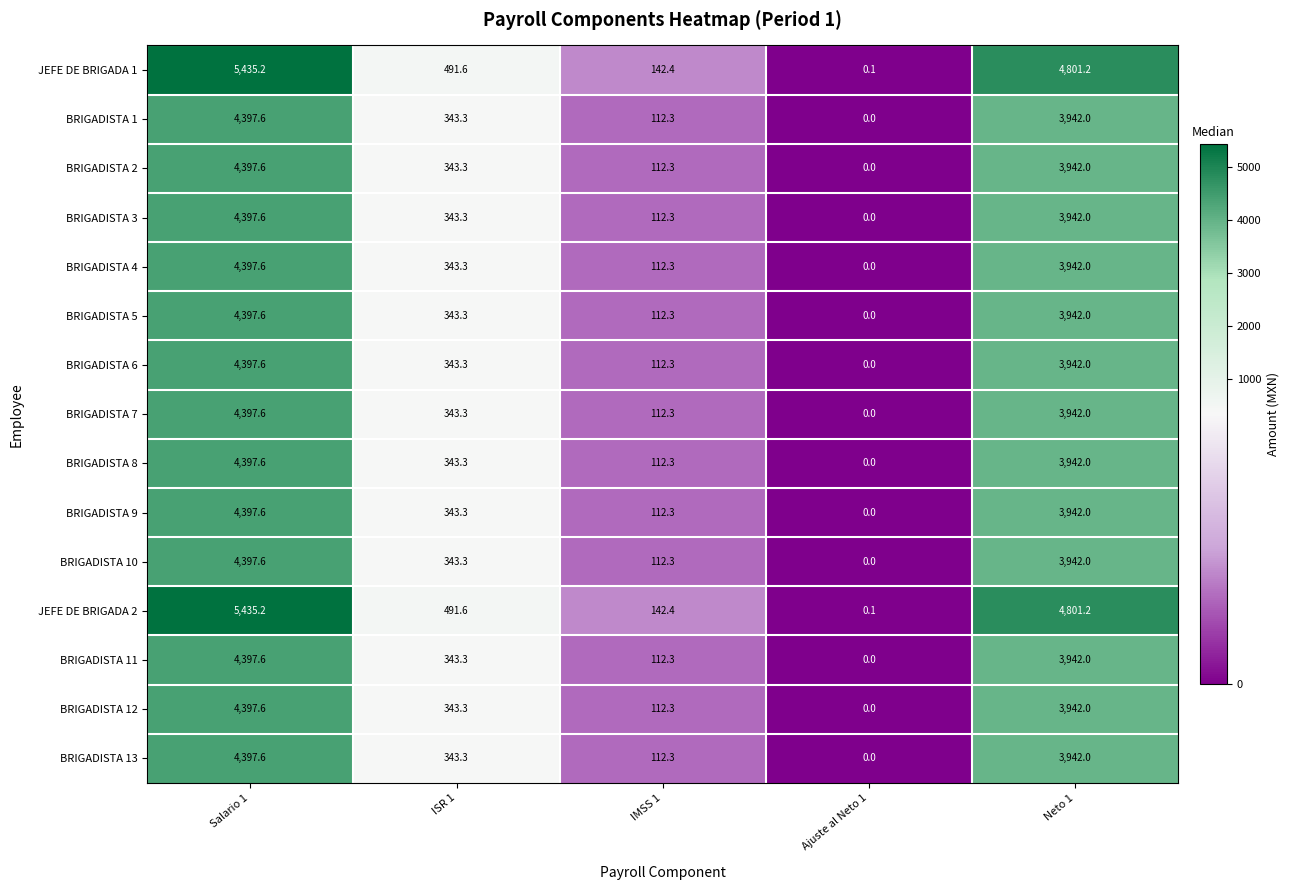

The BRIGADISTA 7 series shows 343.3 at ISR 1. True or false?

True